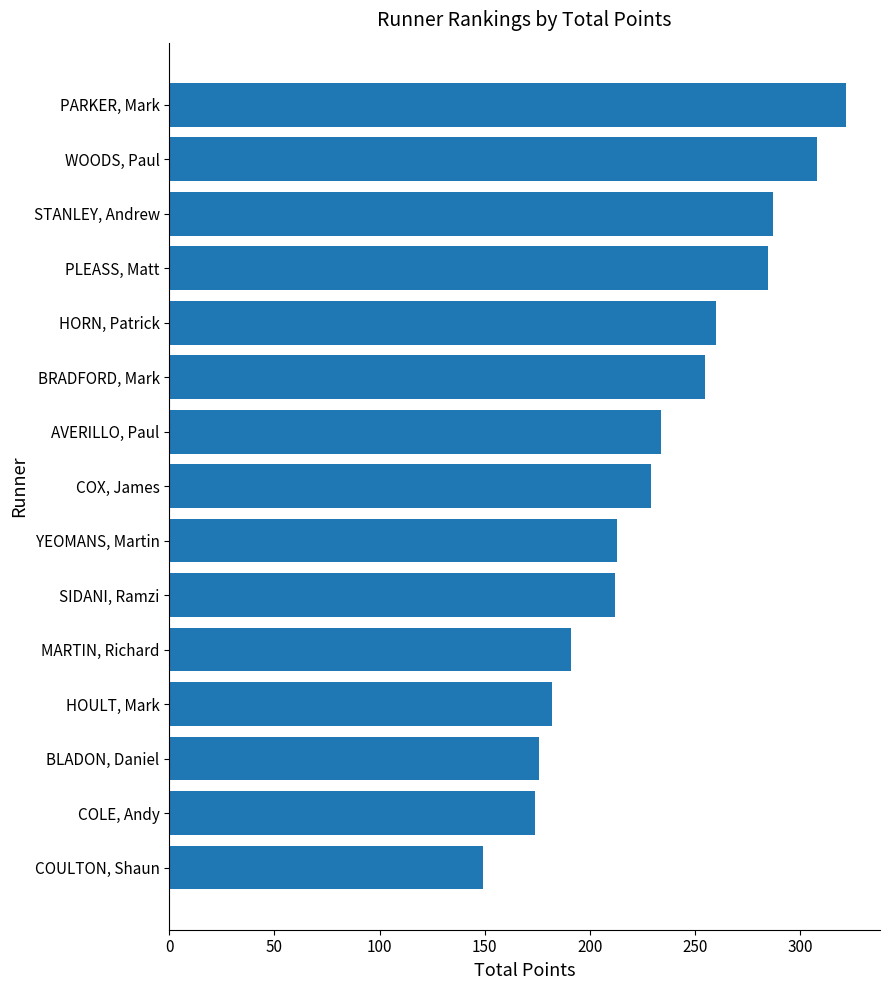

What value does the data have at COX, James, to the nearest 5?

230